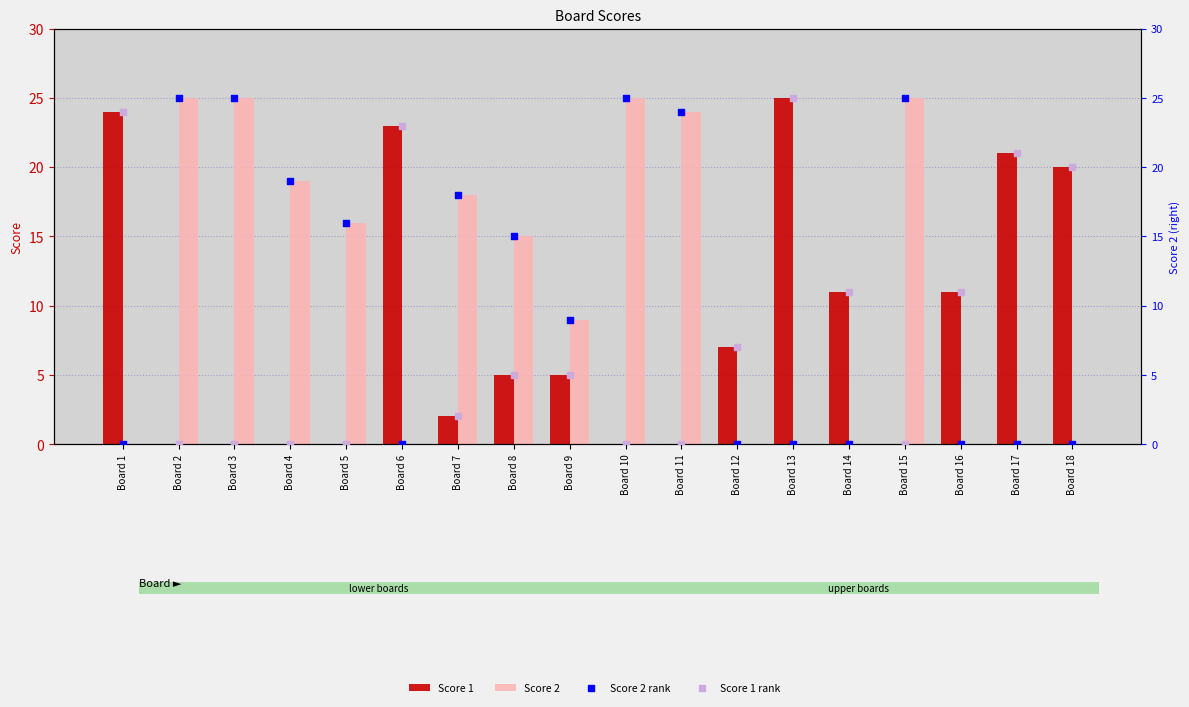

Is the value of Score 2 rank at Board 15 greater than the value of Score 2 at Board 5?

Yes